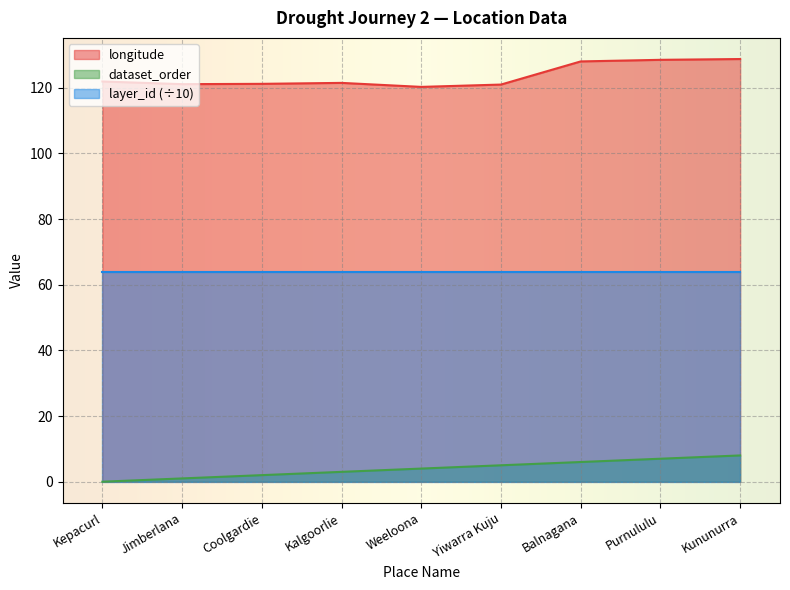

Count the number of data series in this chart.

3